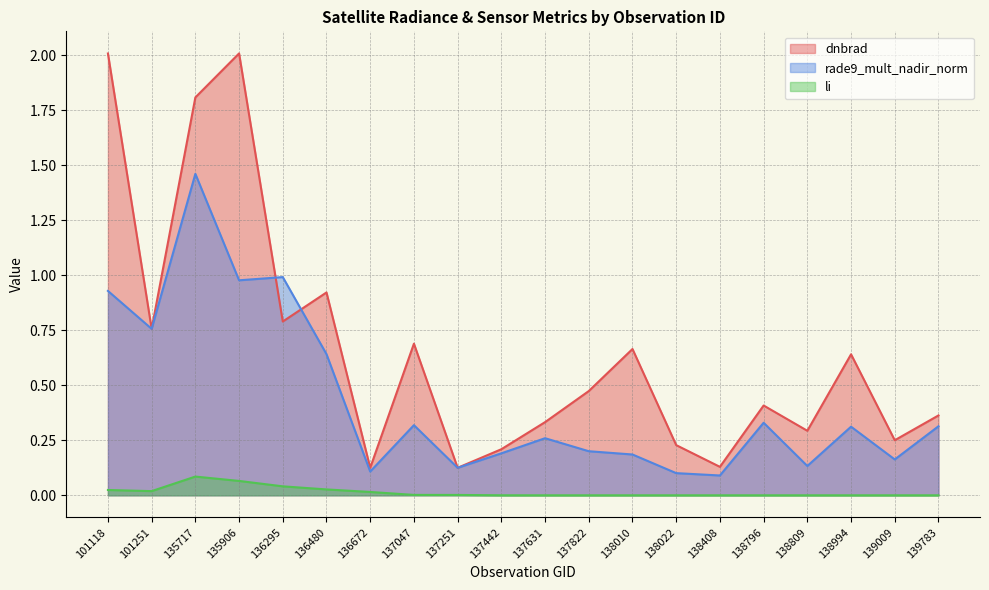

At which category is the sum across all series the highest?

135717